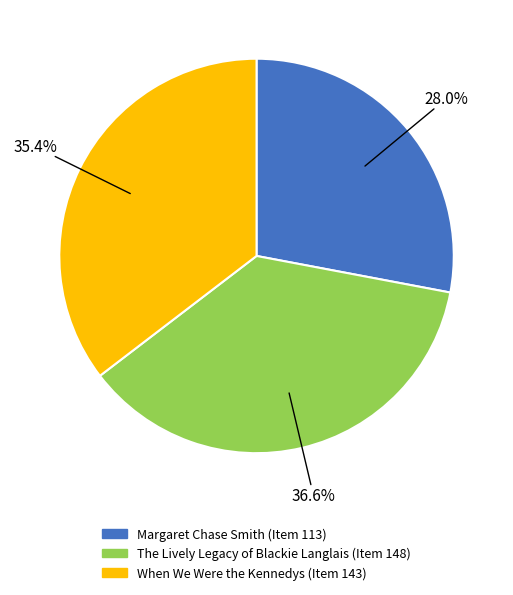

What percentage is NOT represented by When We Were the Kennedys (Item 143)?

64.6%